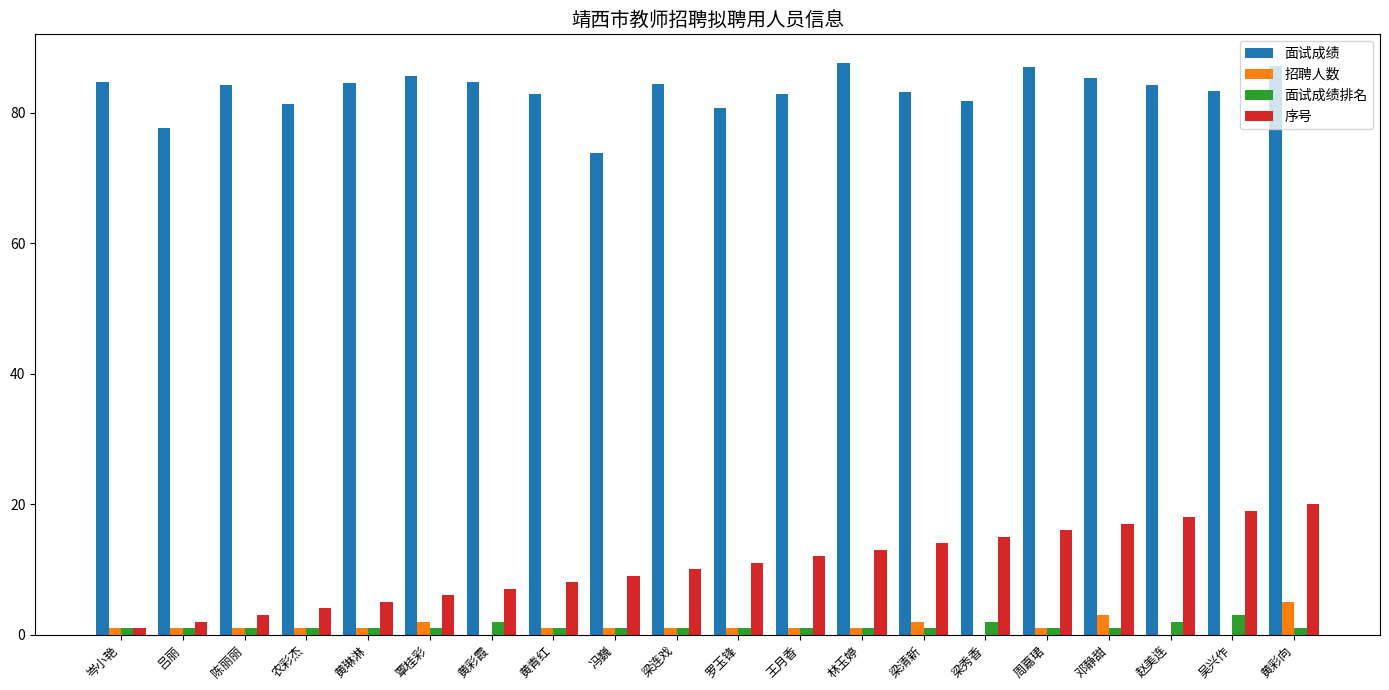

The 面试成绩 series shows 87.6 at 林玉婷. True or false?

True